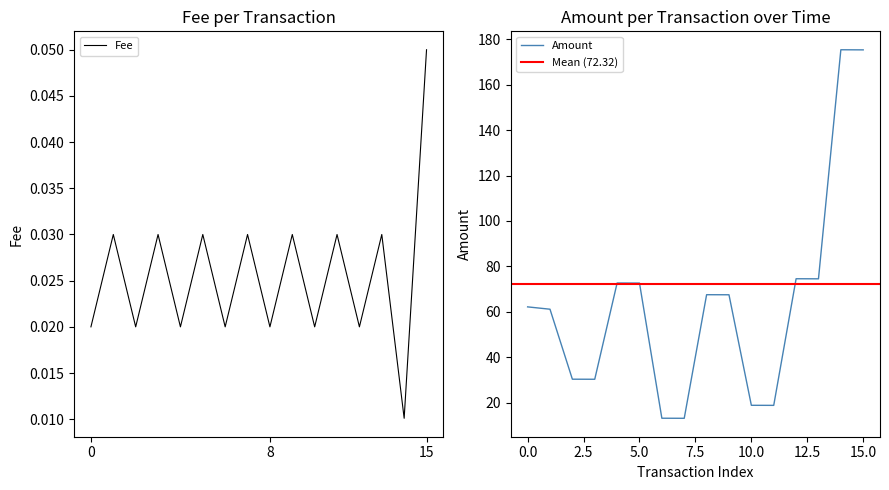

Rank the series at 2021-11-27 09:27 from highest to lowest value.

Amount, Fee